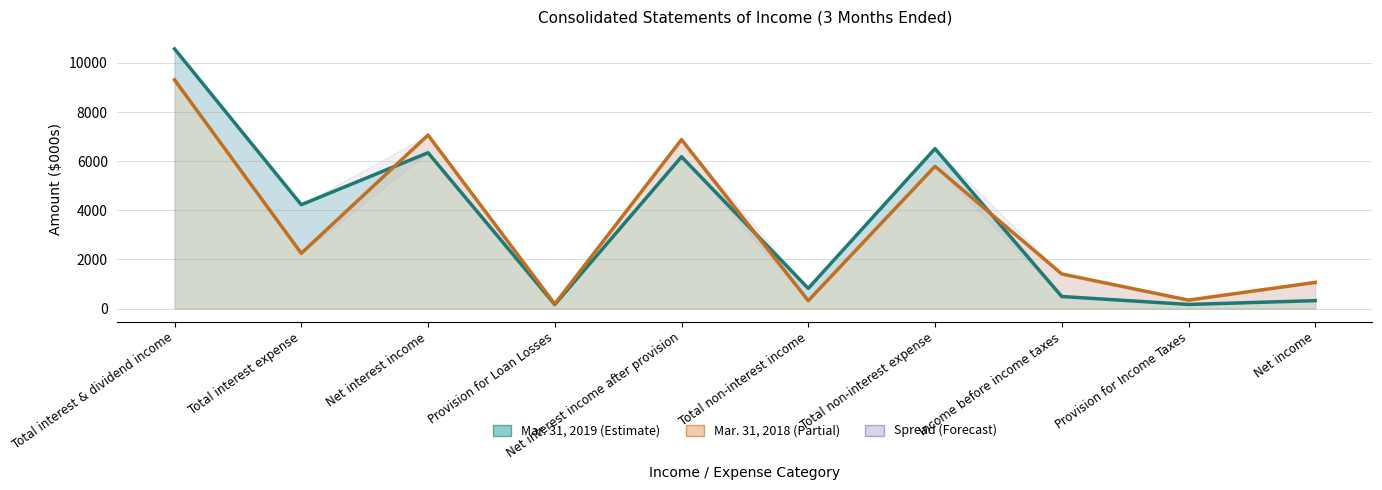

Rank the categories by Mar. 31, 2018 value from lowest to highest.

Provision for Loan Losses, Total non-interest income, Provision for Income Taxes, Net income, Income before income taxes, Total interest expense, Total non-interest expense, Net interest income after provision, Net interest income, Total interest & dividend income